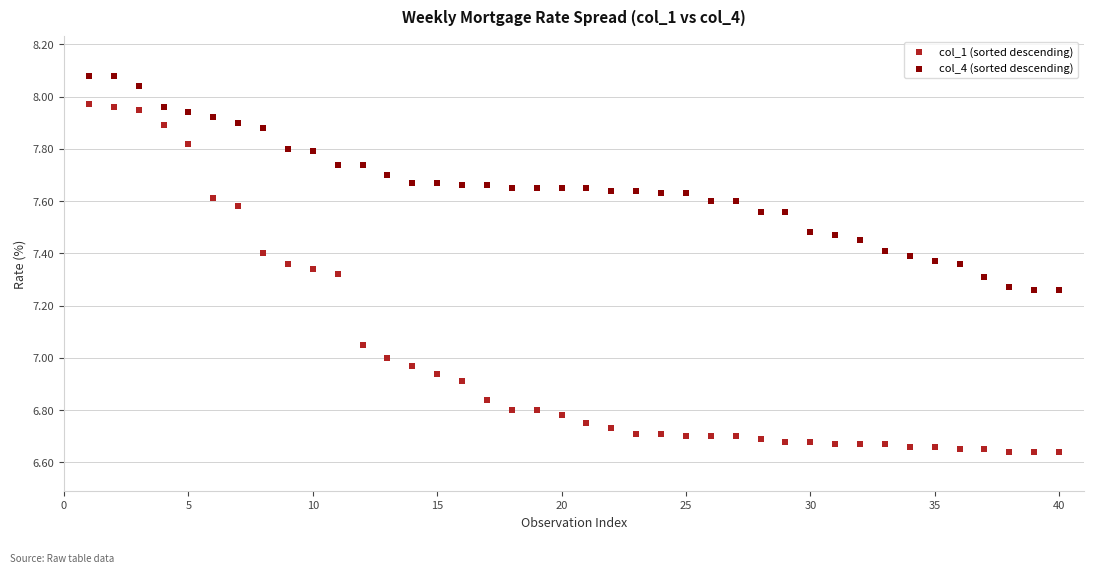

Which series reaches the minimum Y coordinate?

col_1 (sorted descending)